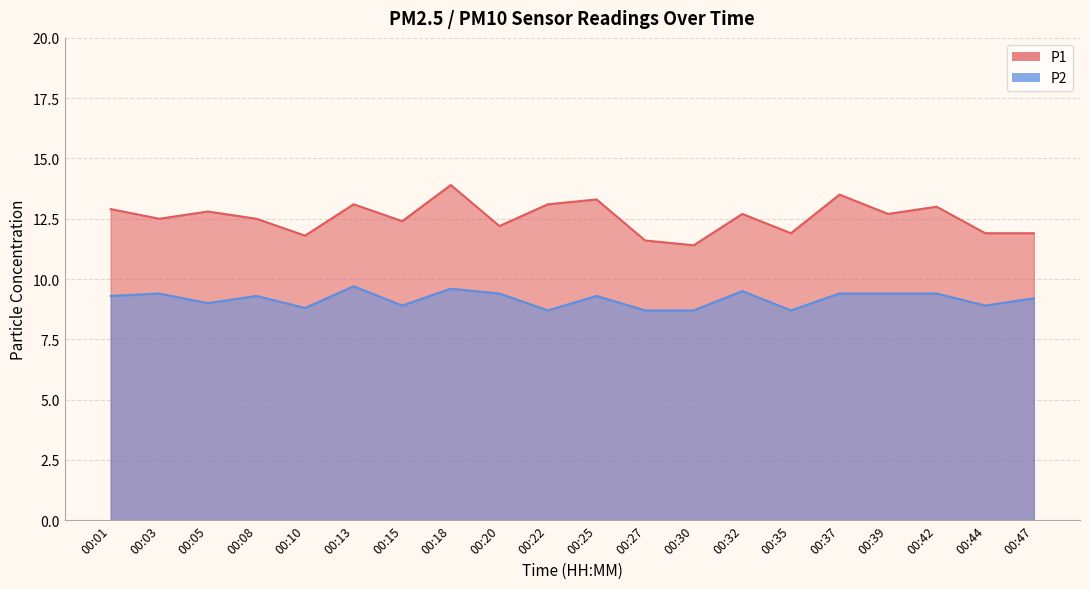

What is the average value of the P2 series?

9.2